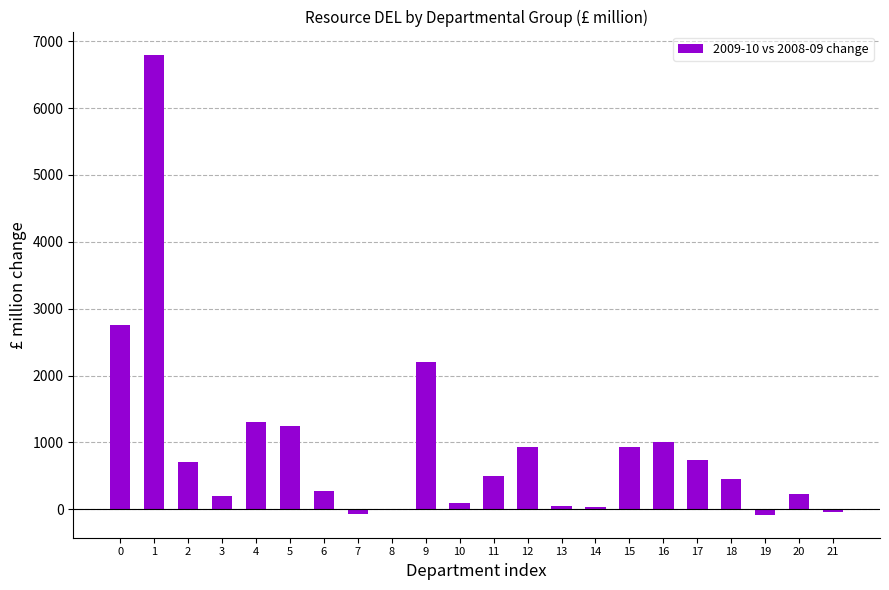

The chart shows a value of 492 at 11. True or false?

True